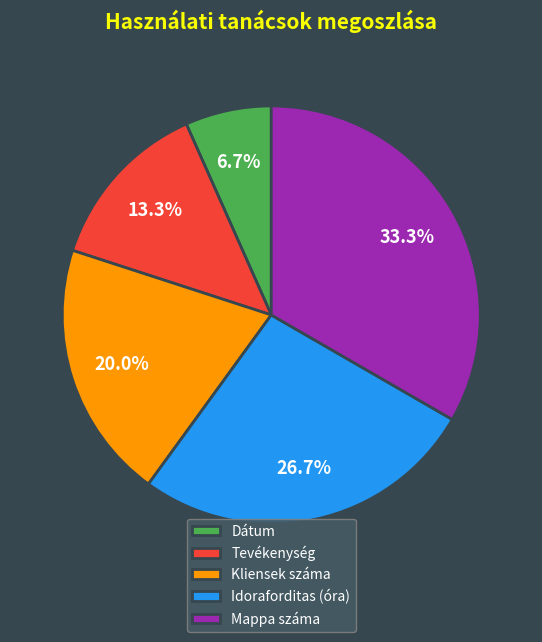

What is the smallest slice in the pie chart?

Dátum